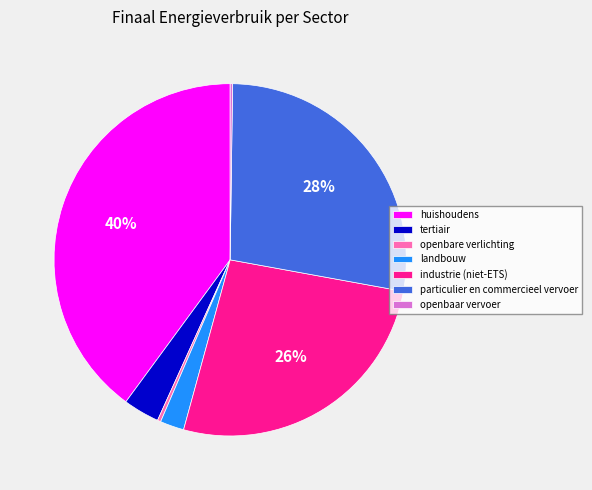

Which slice is the largest?

huishoudens